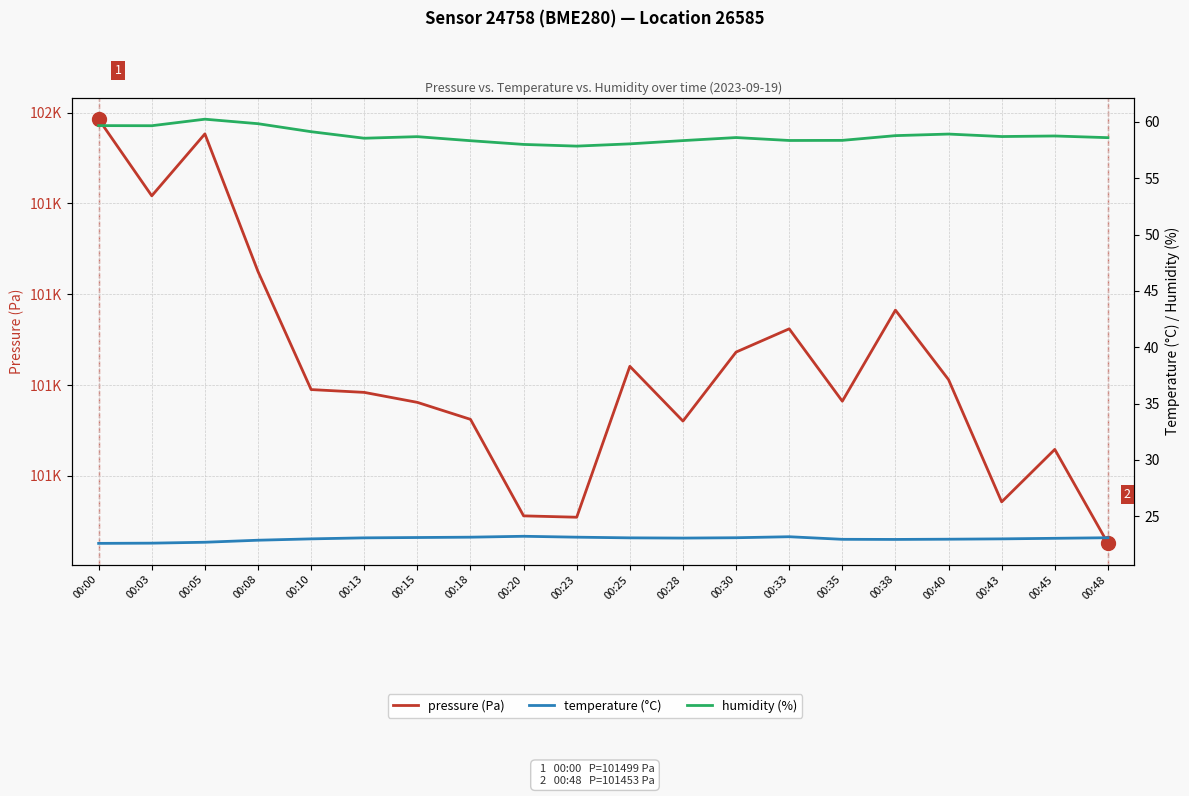

Reading left to right, list all the values displayed in this chart.

pressure (Pa): 00:00=101499.3	00:03=101490.8	00:05=101497.7	00:08=101482.5	00:10=101469.5	00:13=101469.2	00:15=101468.1	00:18=101466.2	00:20=101455.6	00:23=101455.4	00:25=101472.1	00:28=101466.0	00:30=101473.6	00:33=101476.2	00:35=101468.2	00:38=101478.2	00:40=101470.6	00:43=101457.1	00:45=101462.9	00:48=101452.6
temperature (°C): 00:00=22.6	00:03=22.6	00:05=22.7	00:08=22.9	00:10=23.0	00:13=23.1	00:15=23.1	00:18=23.1	00:20=23.2	00:23=23.1	00:25=23.1	00:28=23.1	00:30=23.1	00:33=23.2	00:35=22.9	00:38=22.9	00:40=23.0	00:43=23.0	00:45=23.0	00:48=23.1
humidity (%): 00:00=59.7	00:03=59.7	00:05=60.2	00:08=59.8	00:10=59.1	00:13=58.5	00:15=58.7	00:18=58.3	00:20=58.0	00:23=57.9	00:25=58.0	00:28=58.3	00:30=58.6	00:33=58.4	00:35=58.4	00:38=58.8	00:40=58.9	00:43=58.7	00:45=58.8	00:48=58.6